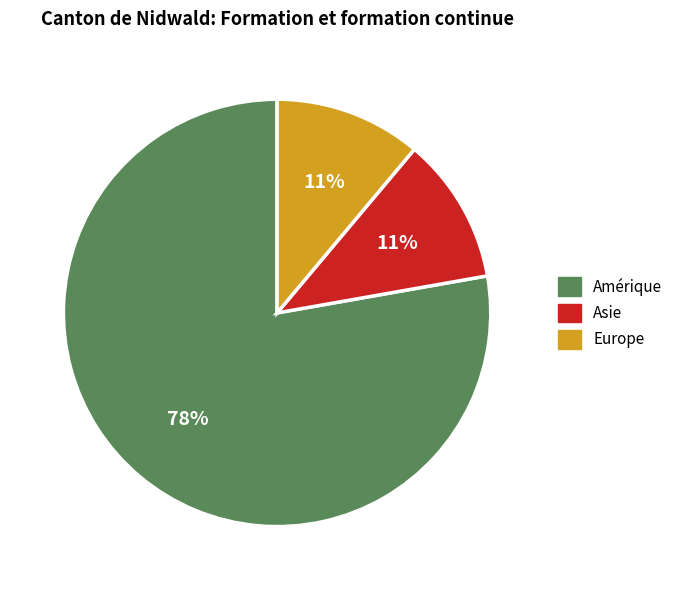

To the nearest percent, what is the average slice percentage?

33%